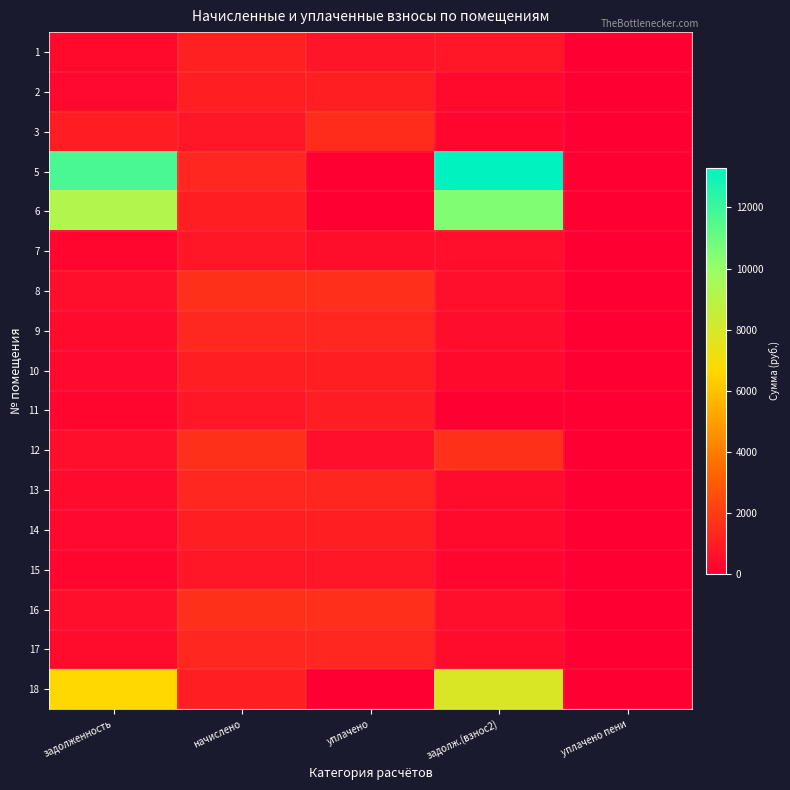

Reading right to left, transcribe all the data shown in this chart.

1: уплачено пени=0.0	задолж.(взнос2)=735.8	уплачено=720.5	начислено=1103.8	задолженность=352.6
2: уплачено пени=0.0	задолж.(взнос2)=345.9	уплачено=1025.0	начислено=1039.0	задолженность=331.9
3: уплачено пени=7.8	задолж.(взнос2)=268.3	уплачено=1470.0	начислено=756.0	задолженность=969.5
5: уплачено пени=0.0	задолж.(взнос2)=13305.5	уплачено=0.0	начислено=1309.0	задолженность=11682.4
6: уплачено пени=0.0	задолж.(взнос2)=10473.2	уплачено=0.0	начислено=1030.3	задолженность=9195.6
7: уплачено пени=0.0	задолж.(взнос2)=508.8	уплачено=490.0	начислено=756.0	задолженность=241.0
8: уплачено пени=0.0	задолж.(взнос2)=533.5	уплачено=1578.3	начислено=1600.6	задолженность=511.3
9: уплачено пени=0.0	задолж.(взнос2)=442.6	уплачено=1284.3	начислено=1328.4	задолженность=398.6
10: уплачено пени=0.0	задолж.(взнос2)=342.7	уплачено=1013.9	начислено=1028.2	задолженность=328.4
11: уплачено пени=0.0	задолж.(взнос2)=0.0	уплачено=1008.9	начислено=764.6	задолженность=244.3
12: уплачено пени=0.0	задолж.(взнос2)=1592.6	уплачено=508.5	начислено=1591.9	задолженность=508.5
13: уплачено пени=0.0	задолж.(взнос2)=429.7	уплачено=1271.8	начислено=1289.5	задолженность=411.9
14: уплачено пени=0.0	задолж.(взнос2)=342.7	уплачено=1013.9	начислено=1028.2	задолженность=328.4
15: уплачено пени=0.0	задолж.(взнос2)=247.0	уплачено=730.6	начислено=740.9	задолженность=236.7
16: уплачено пени=0.0	задолж.(взнос2)=530.6	уплачено=1569.8	начислено=1591.9	задолженность=508.5
17: уплачено пени=0.0	задолж.(взнос2)=419.8	уплачено=1301.6	начислено=1304.6	задолженность=416.8
18: уплачено пени=0.0	задолж.(взнос2)=7869.5	уплачено=0.0	начислено=1028.2	задолженность=6662.6